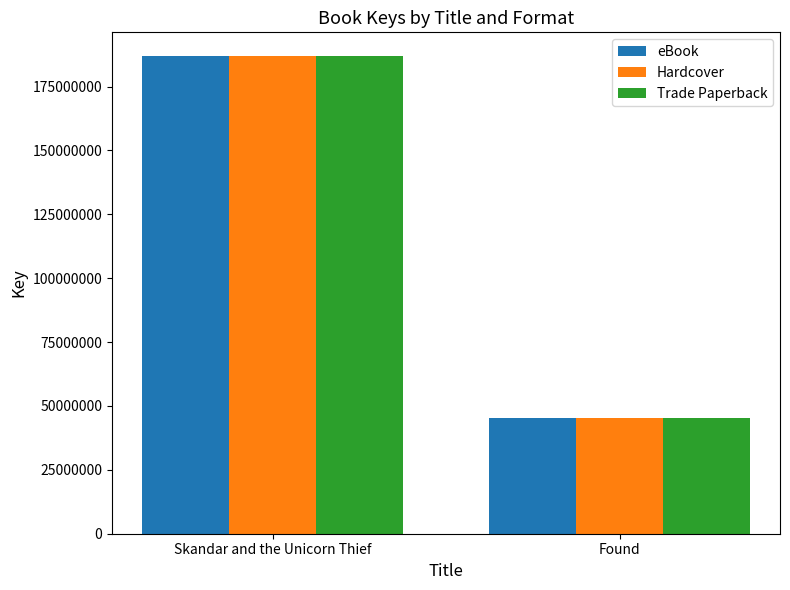

Which category has the highest value in the Trade Paperback series?

Skandar and the Unicorn Thief